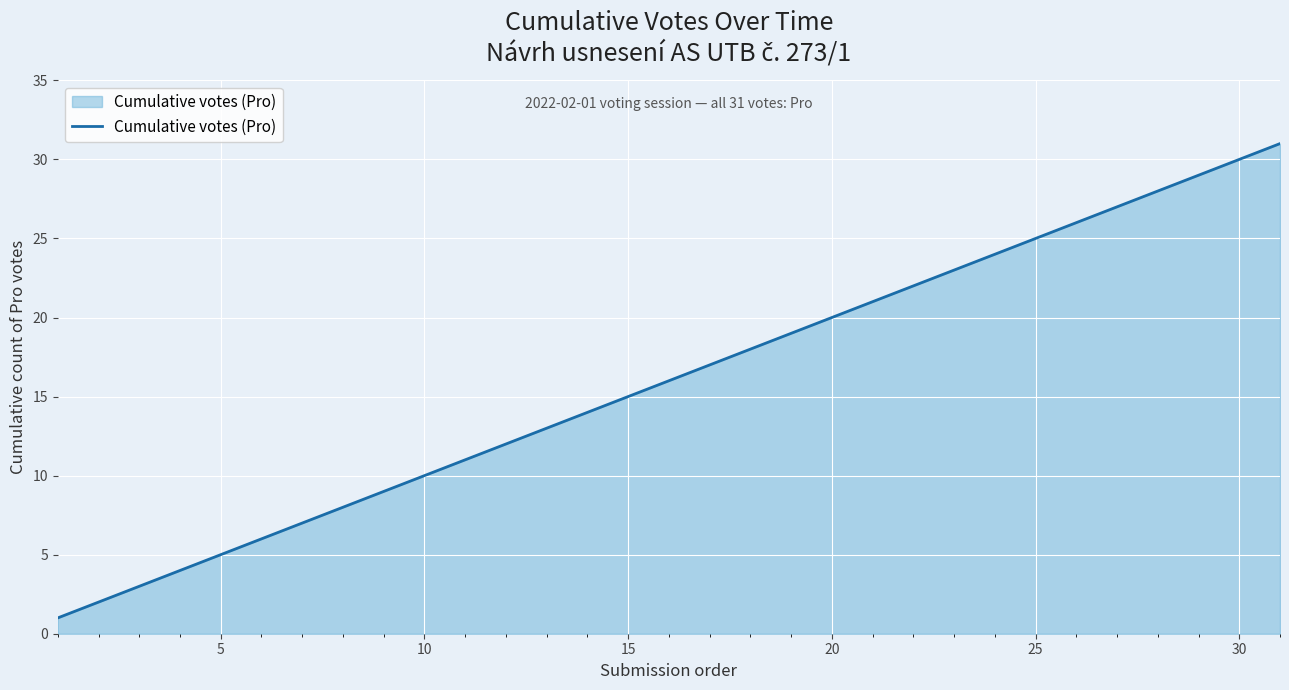

What is the greatest value displayed?

31